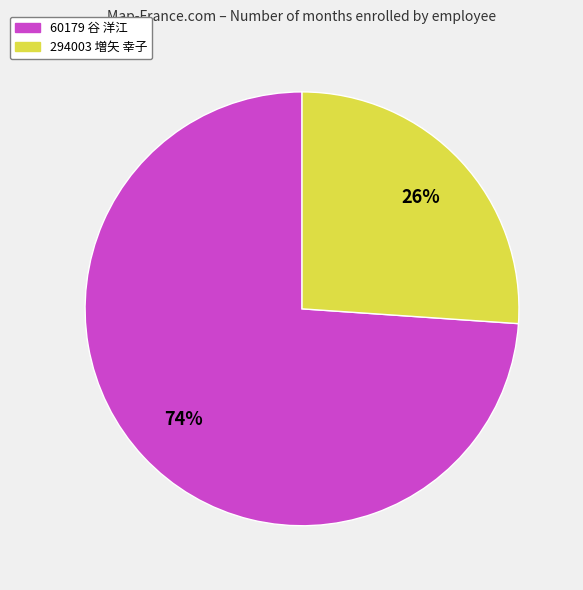

Do 294003 増矢 幸子 and 60179 谷 洋江 together represent more than half of the pie?

Yes